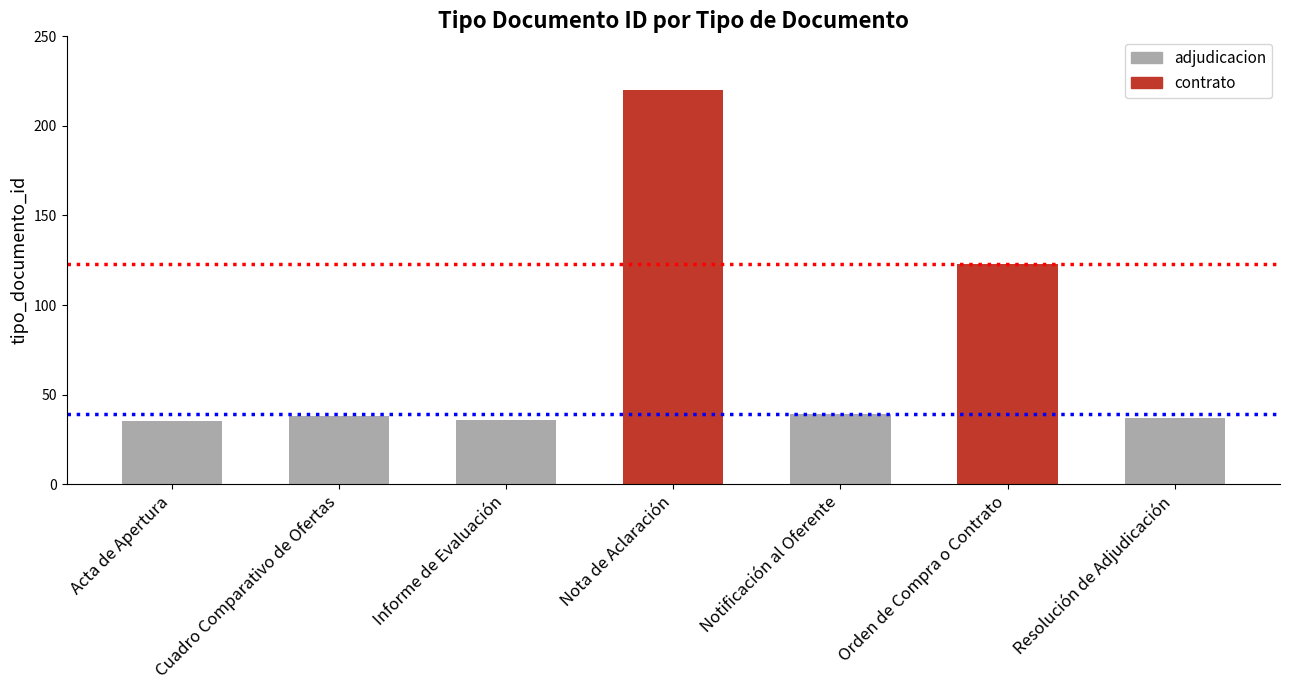

What is the change in value from Nota de Aclaración to Orden de Compra o Contrato?

-97